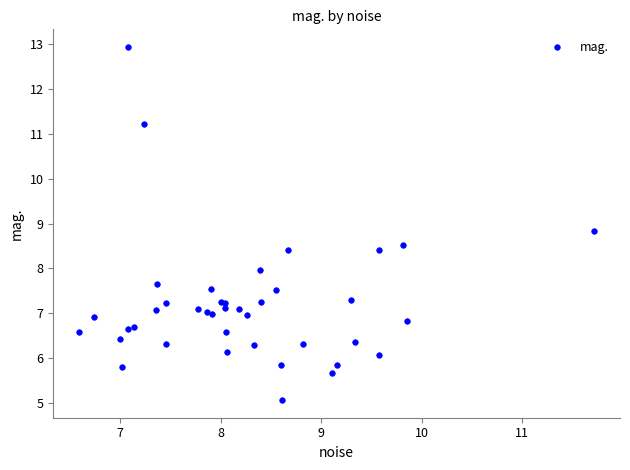

What Y value in the scatter plot is closest to 9?

8.8